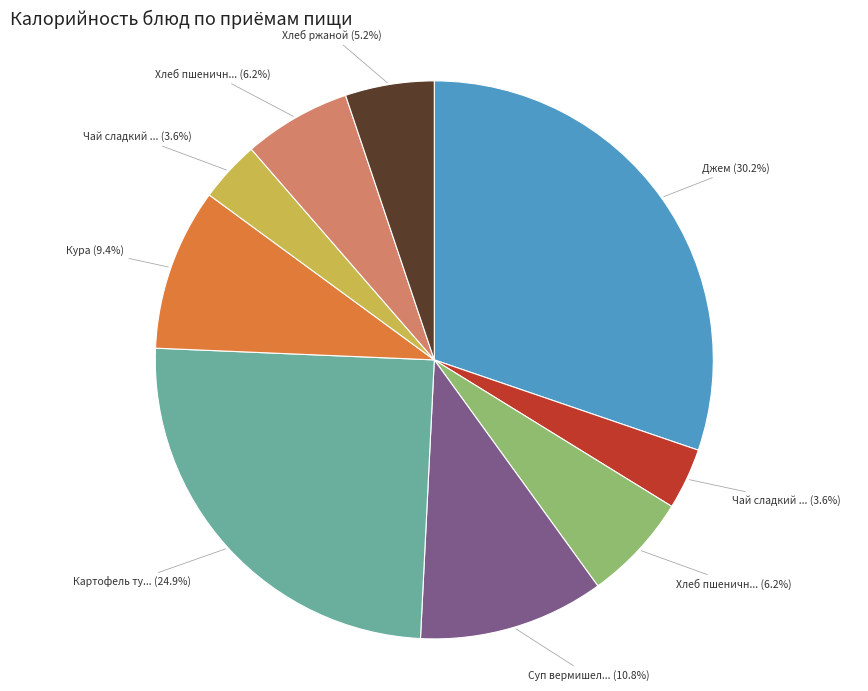

Does any single category account for the majority?

No